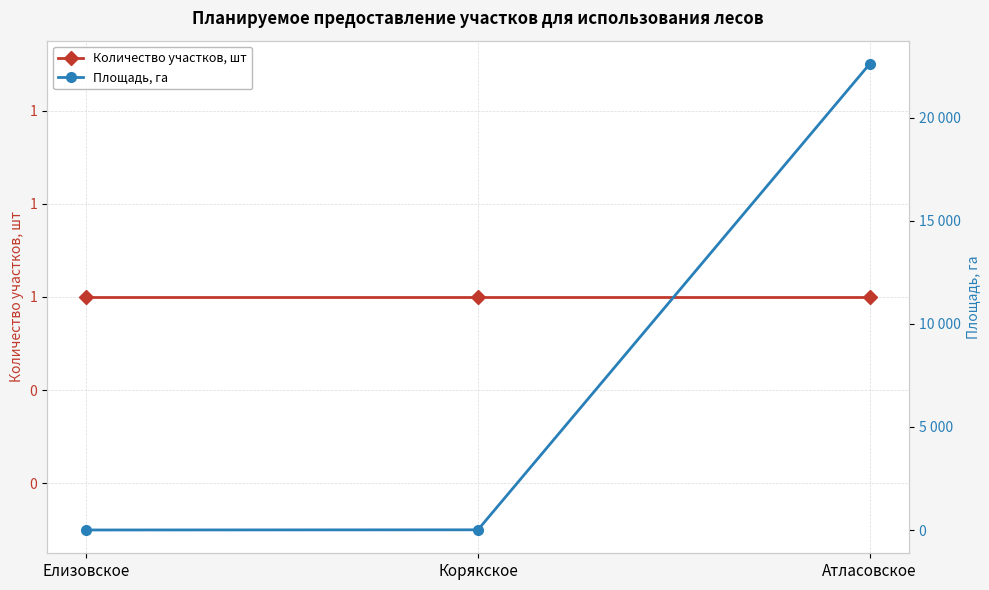

At how many categories does at least one series exceed 17628?

1